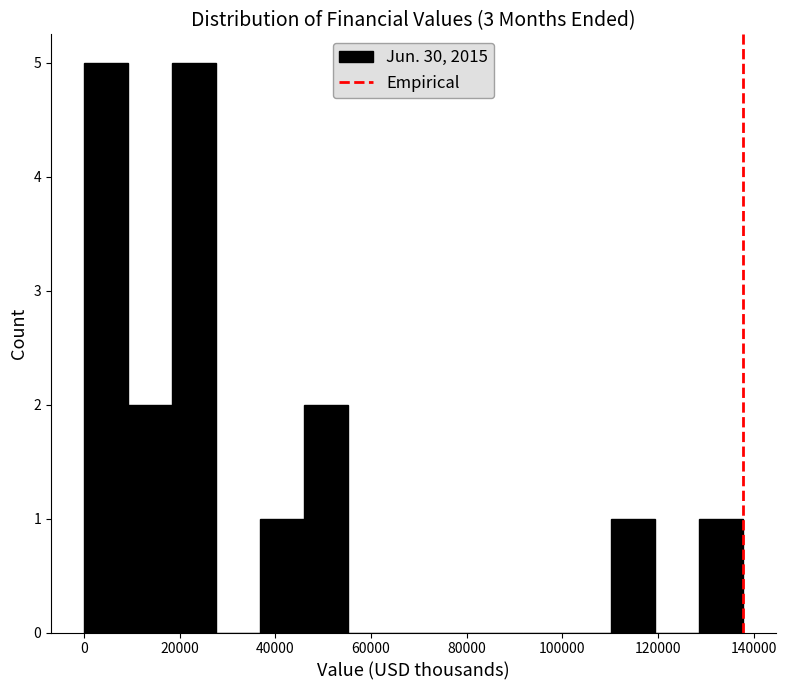

How tall is the bar that spans 10000 to 18000 on the x-axis? Neither the bar edges nor the heights are printed on the chart, so give them approximately, as read against the axes.

2